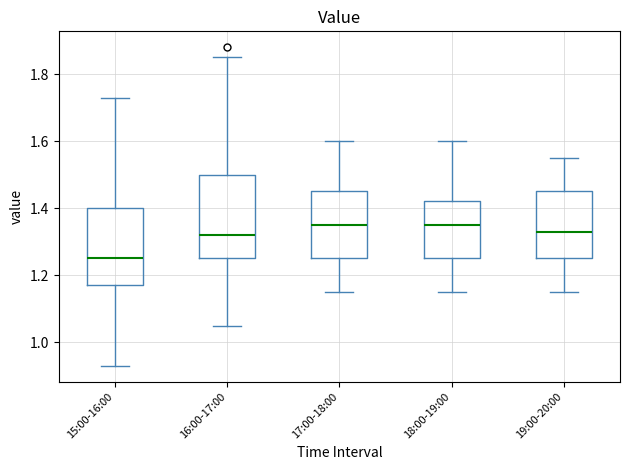

Reading left to right, read every box against the y-axis: the position of its median line, the range the box covers, and the ends of its whiskers. The values are not printed on the chart, so give them approximately, as read against the axis.

15:00-16:00: median 1.26, box 1.18 to 1.40, whiskers 0.94 to 1.74
16:00-17:00: median 1.32, box 1.26 to 1.50, whiskers 1.06 to 1.86
17:00-18:00: median 1.36, box 1.26 to 1.46, whiskers 1.16 to 1.60
18:00-19:00: median 1.36, box 1.26 to 1.42, whiskers 1.16 to 1.60
19:00-20:00: median 1.34, box 1.26 to 1.46, whiskers 1.16 to 1.56